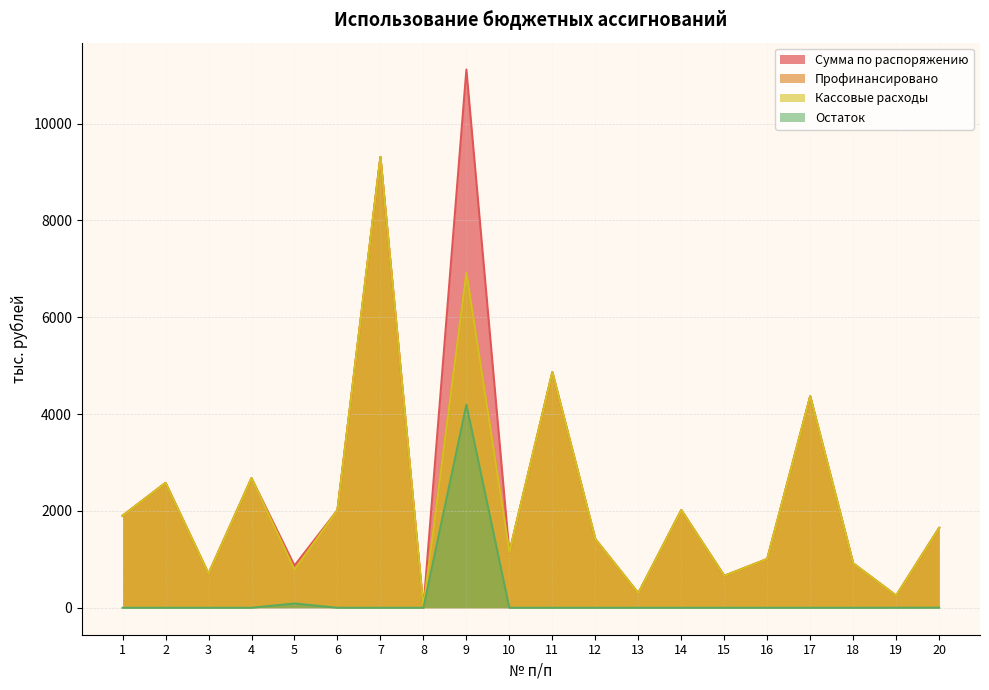

At which category is the sum across all series the highest?

9